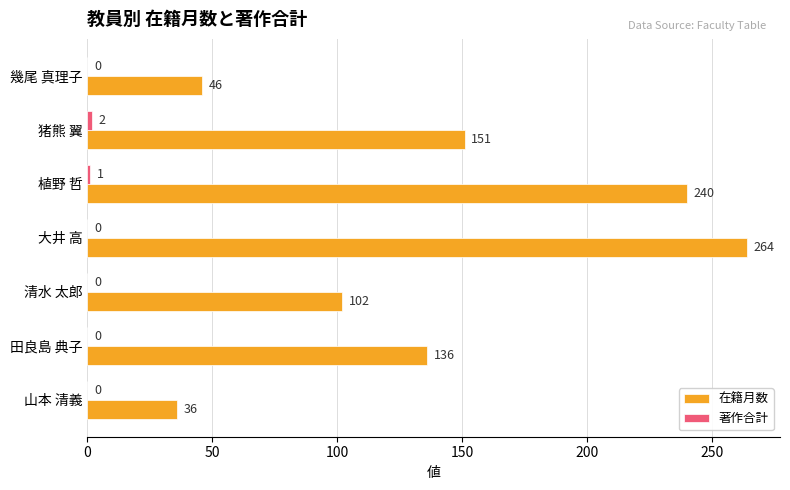

Between 田良島 典子 and 山本 清義, which series saw the biggest shift?

在籍月数